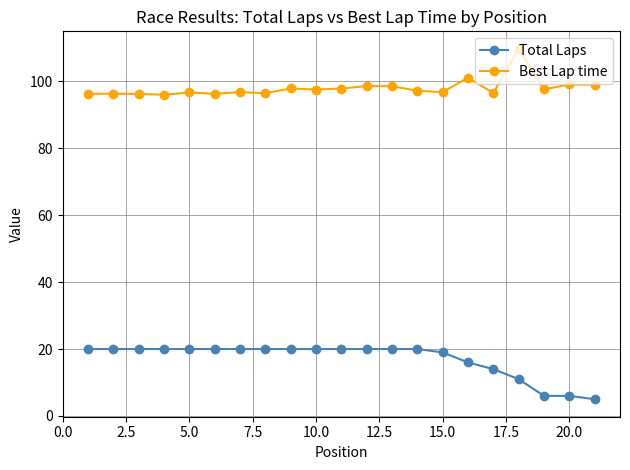

How many series are shown in this chart?

2